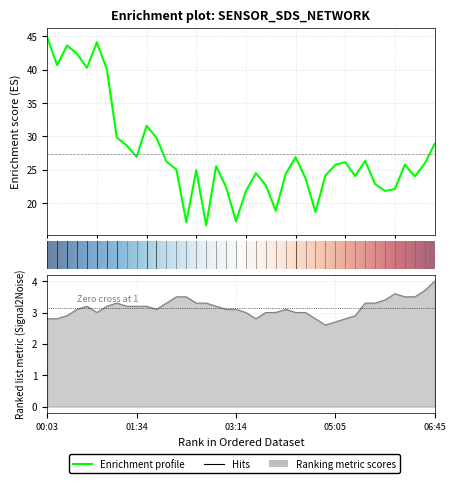

How many values in the SDS_P1 series exceed 25?

22